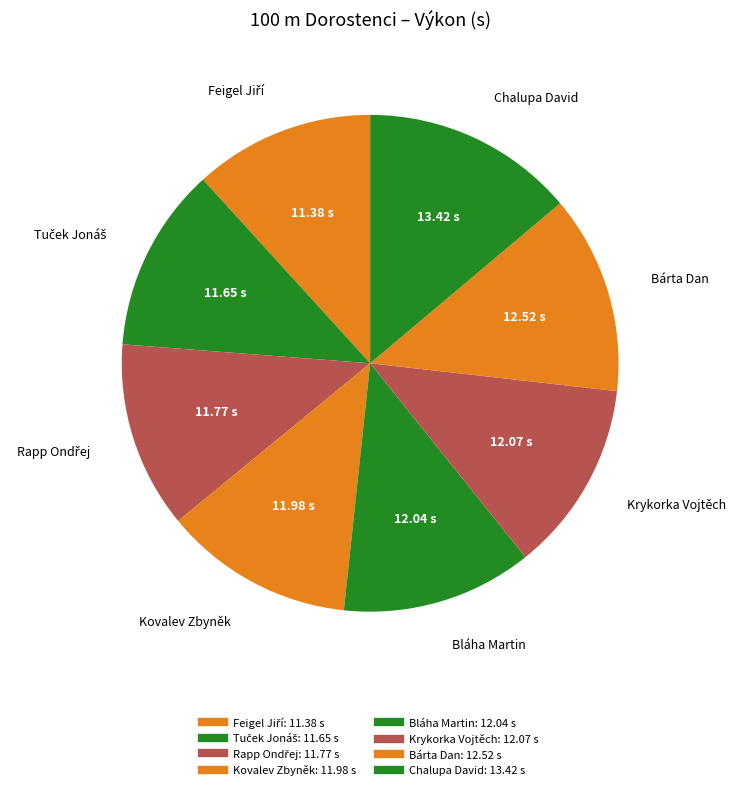

True or false: Kovalev Zbyněk accounts for 12% of the total.

True